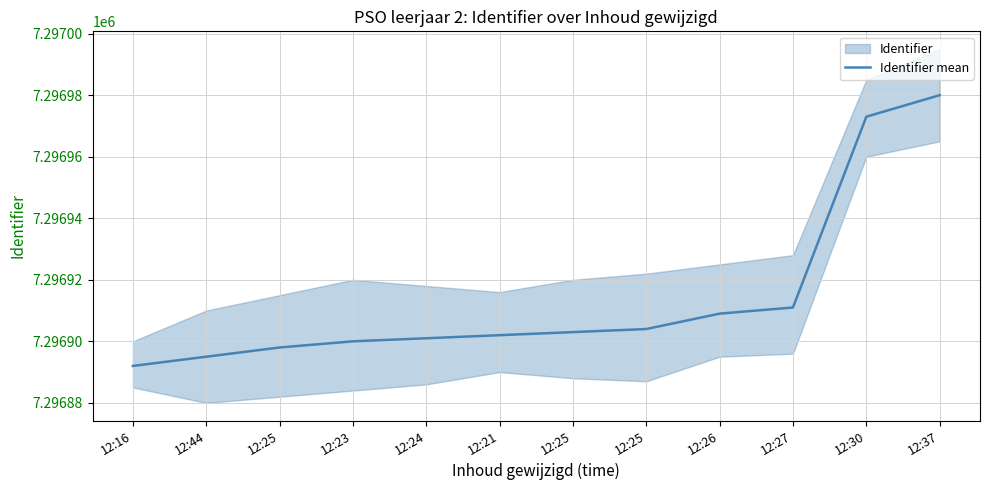

Reading left to right, what are all the values shown in this chart?

7296892	7296895	7296898	7296900	7296901	7296902	7296903	7296904	7296909	7296911	7296973	7296980